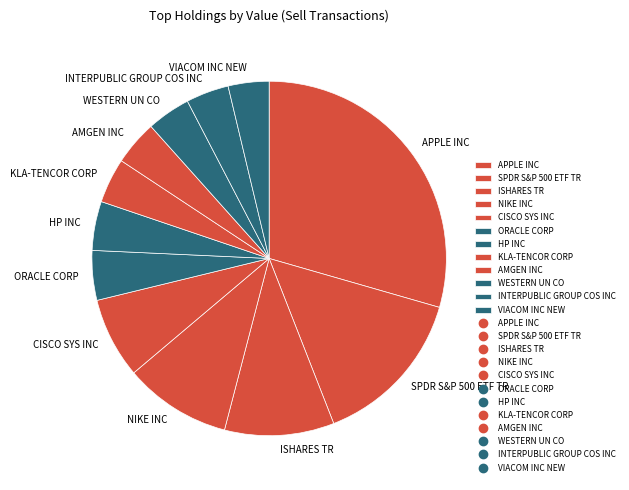

True or false: KLA-TENCOR CORP accounts for 4% of the total.

True